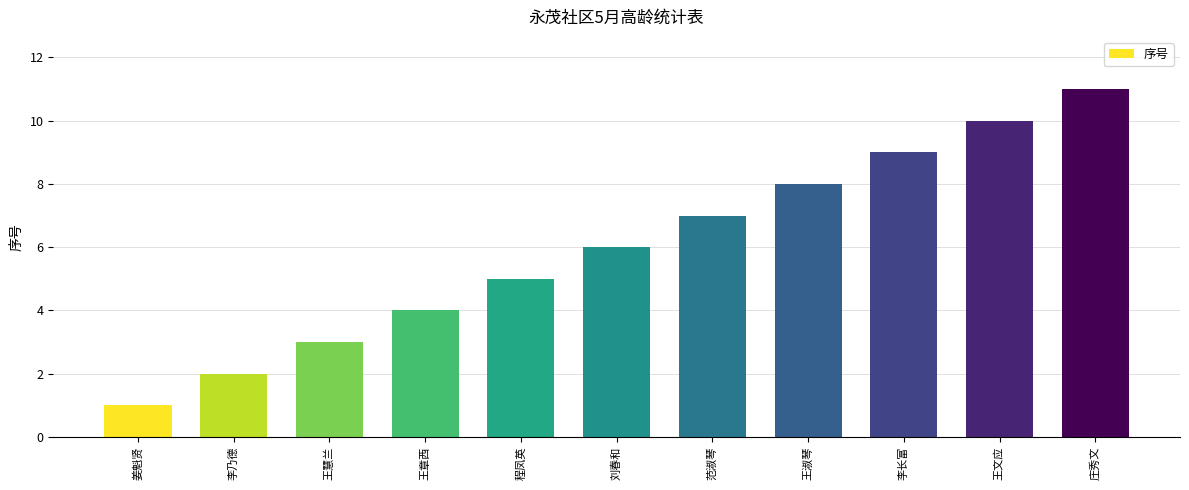

Are the bars horizontal?

No